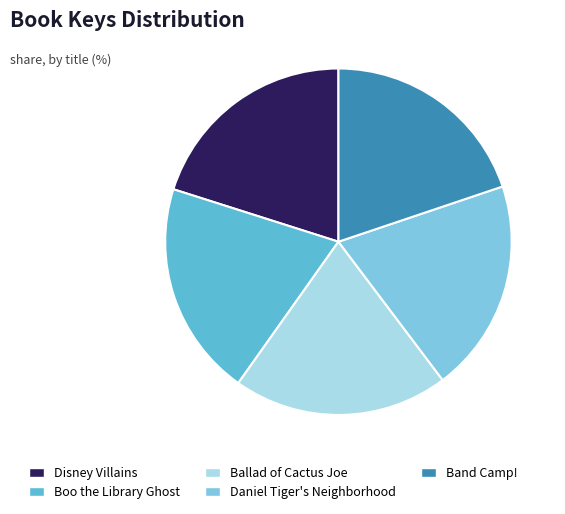

Combined, what portion of the pie is Disney Villains and Band Camp!?

39.9%